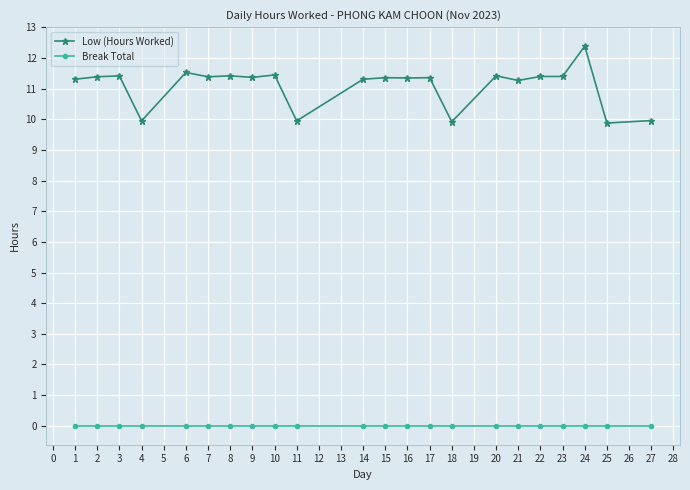

Read the Low (Hours Worked) value at 27.

10.0